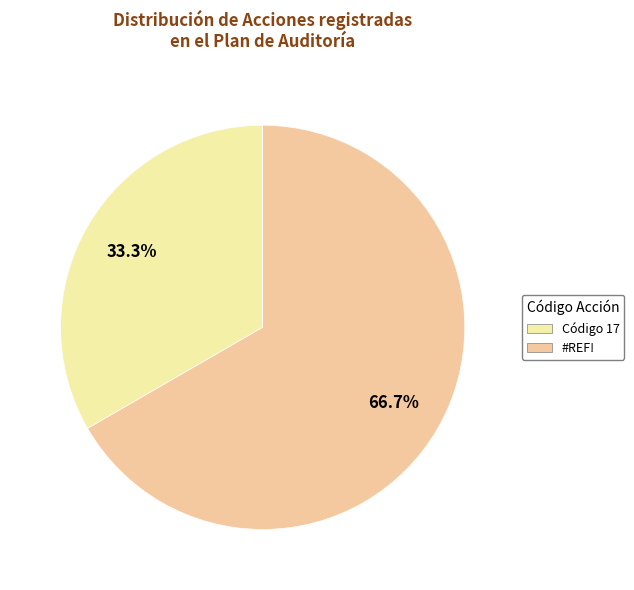

How many slices are in this pie chart?

2